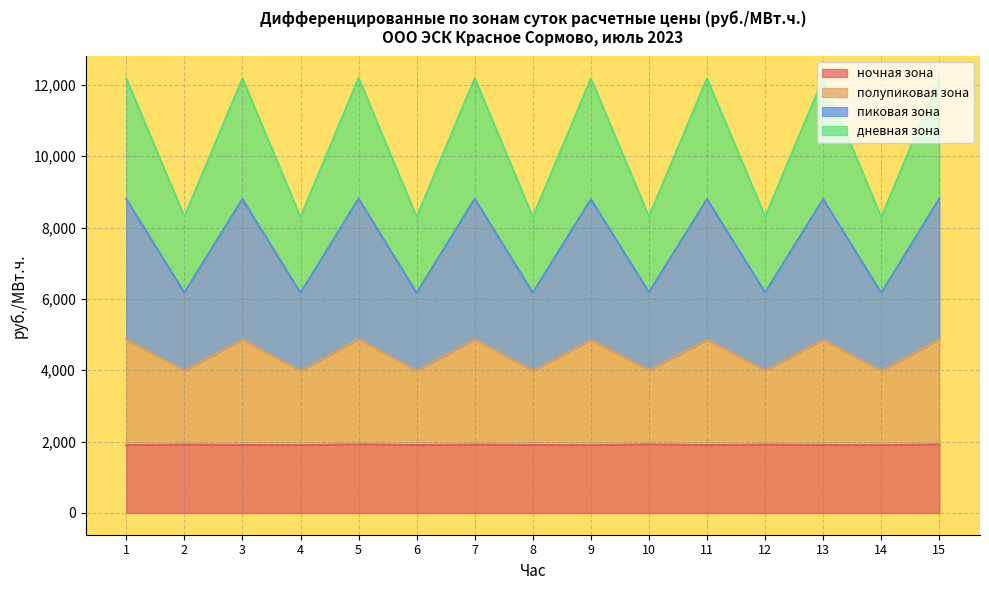

Is it true that ночная зона equals 498.3 at 7?

False